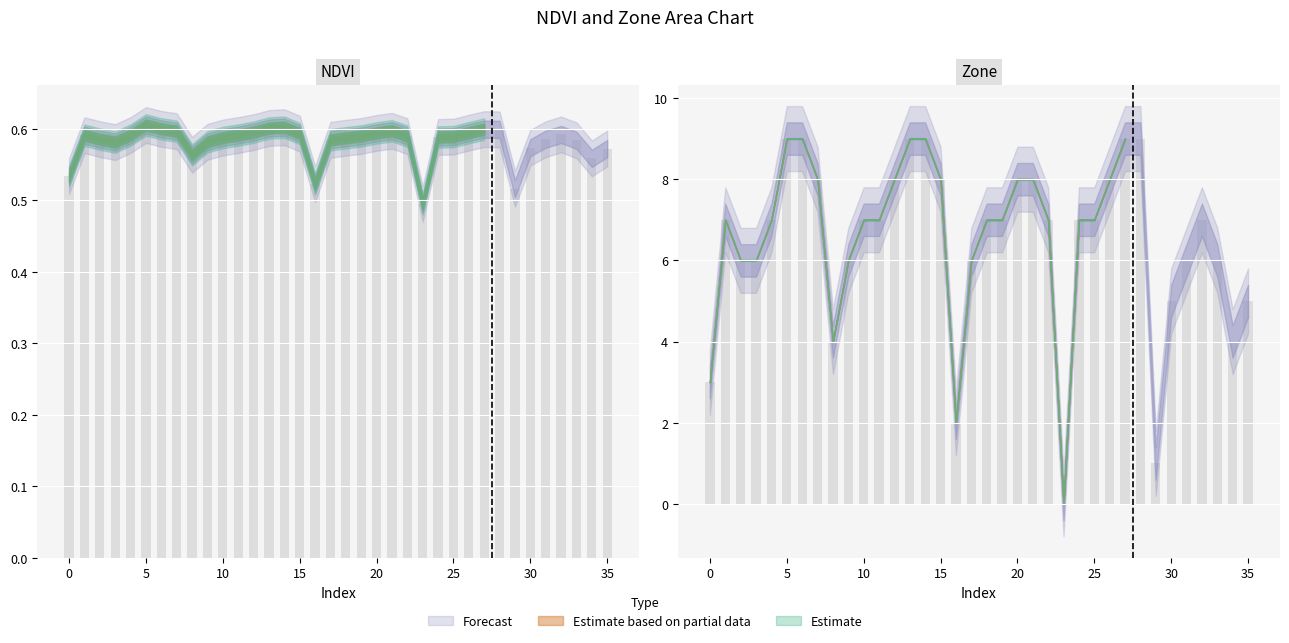

Are the bars grouped side by side (vs. stacked)?

Yes